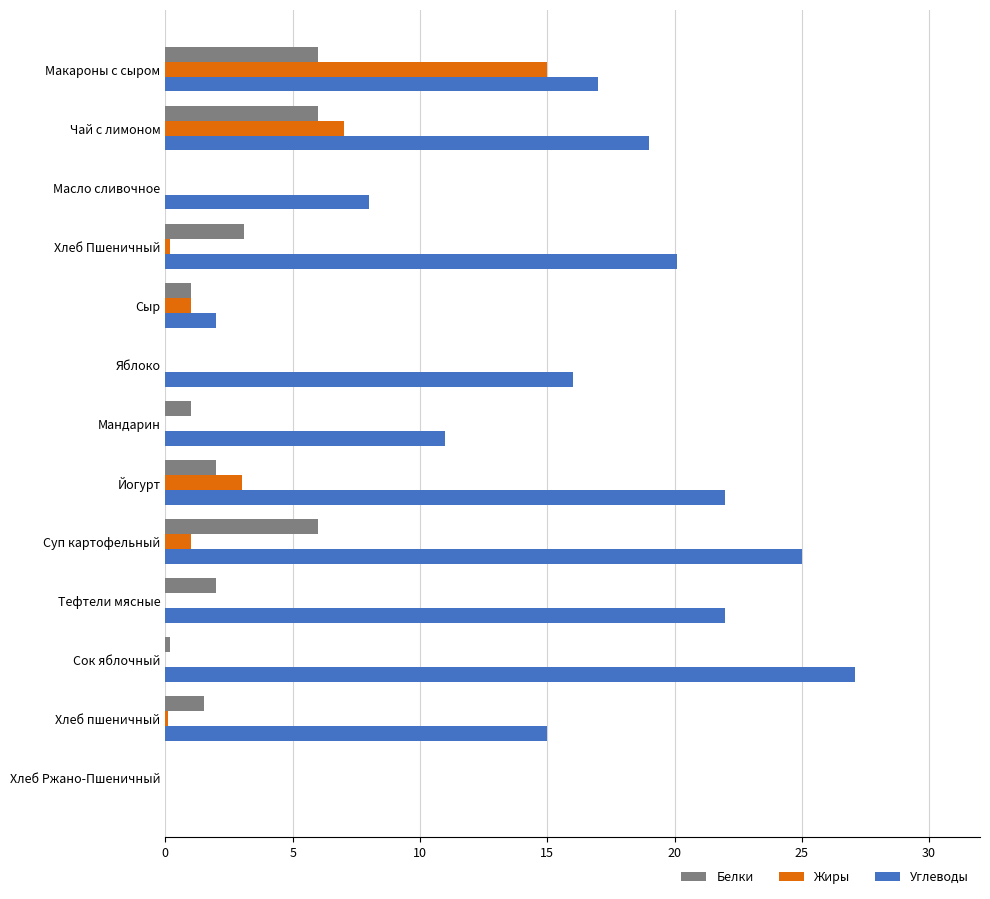

Between Мандарин and Сок яблочный, which series saw the biggest shift?

Углеводы